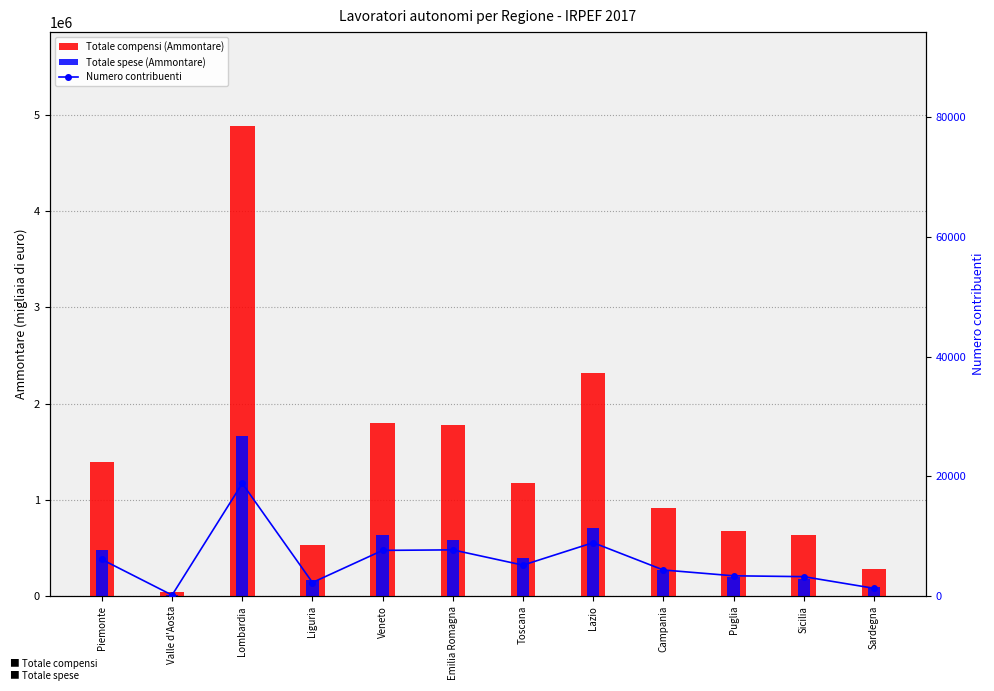

Between Emilia Romagna and Toscana, which is larger?

Emilia Romagna